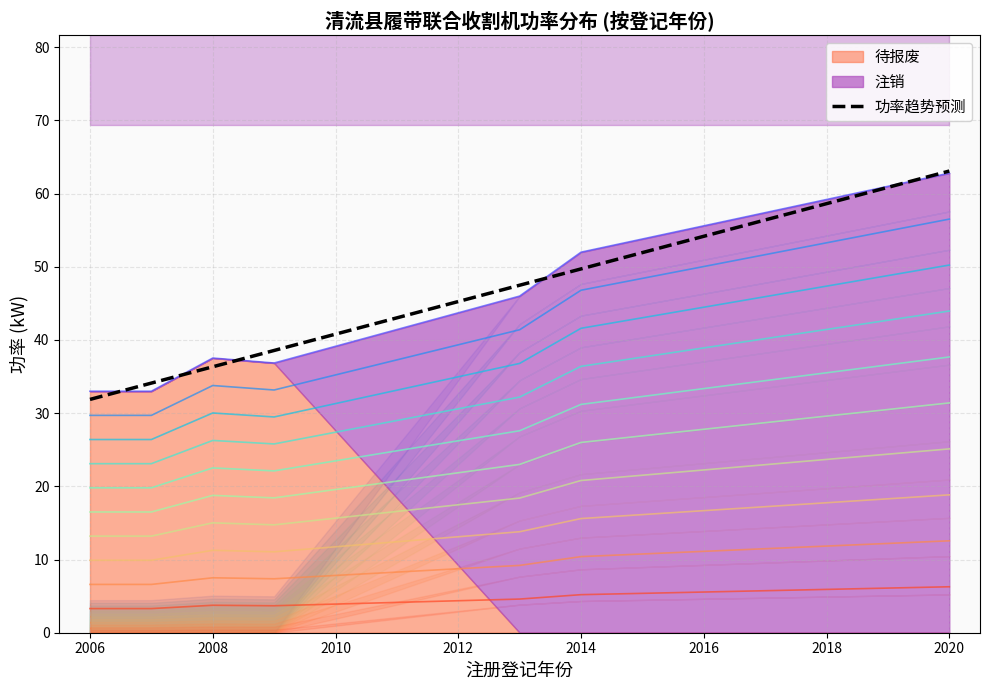

What is the highest value of the 功率趋势预测 series?

63.1